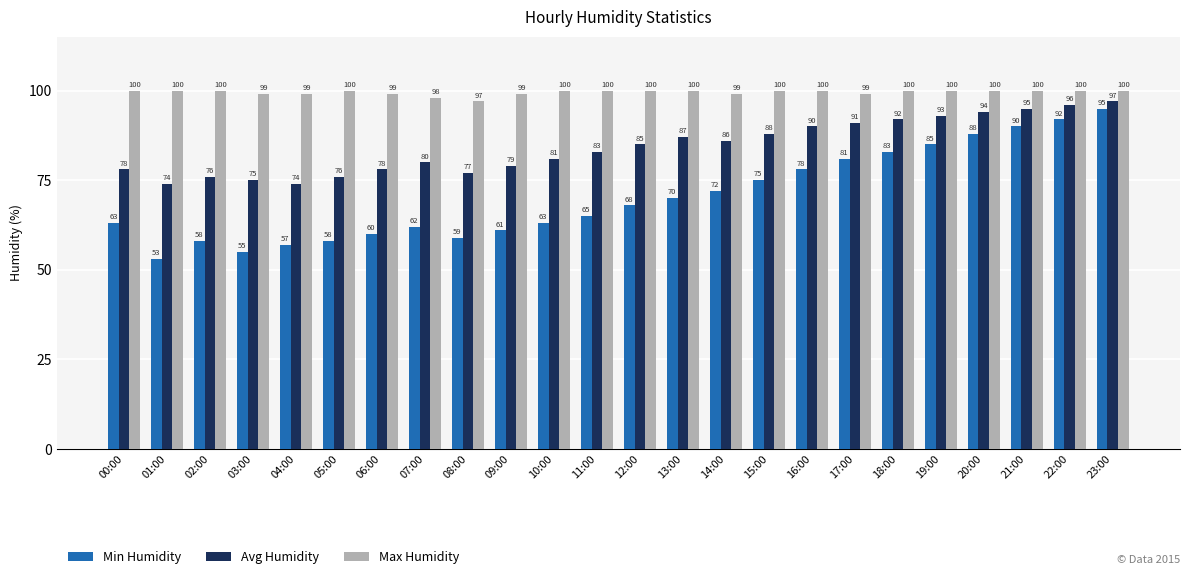

What is the difference between the maximum and minimum values in the Max Humidity series?

3